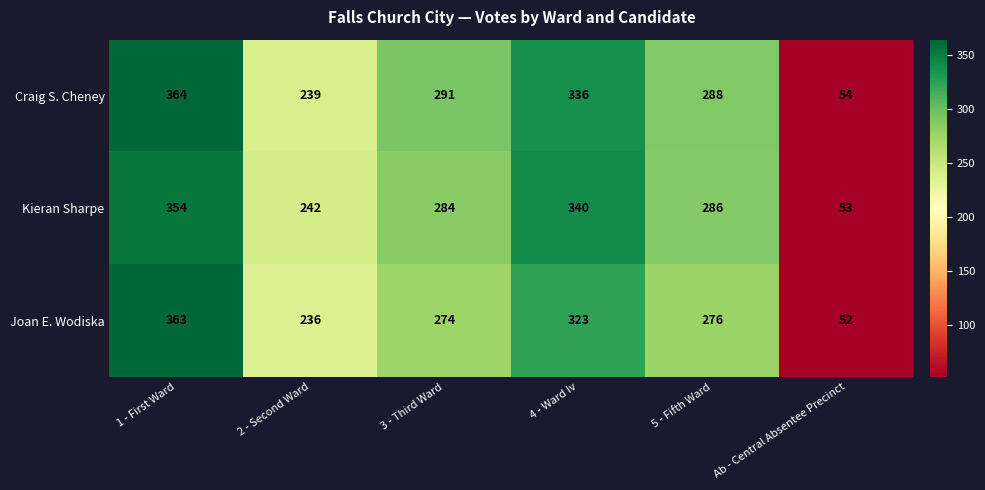

How many categories are shown in the chart?

6